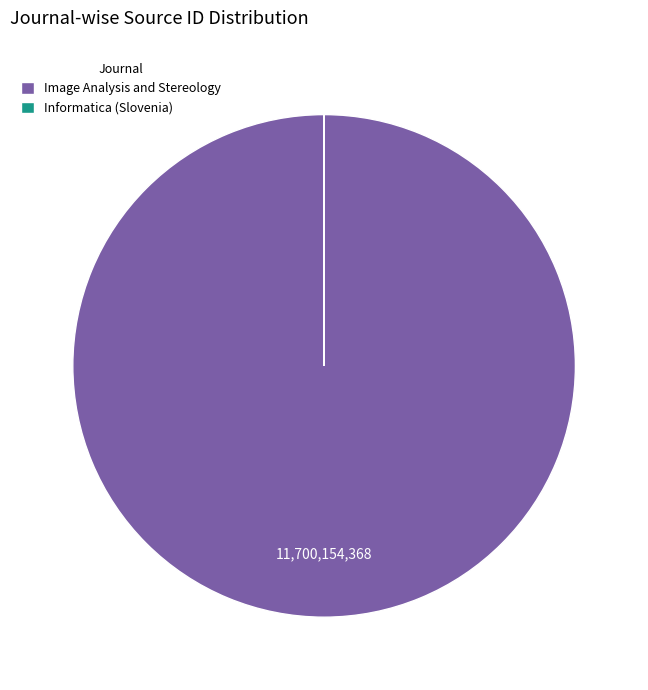

What is the largest slice in the pie chart?

Image Analysis and Stereology